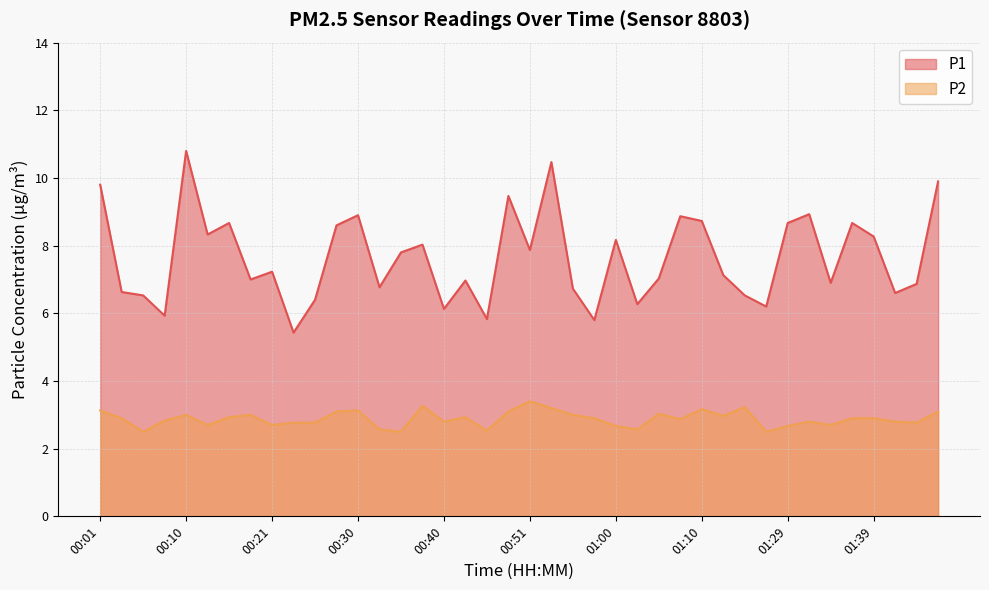

What is the maximum value shown in the chart?

10.8